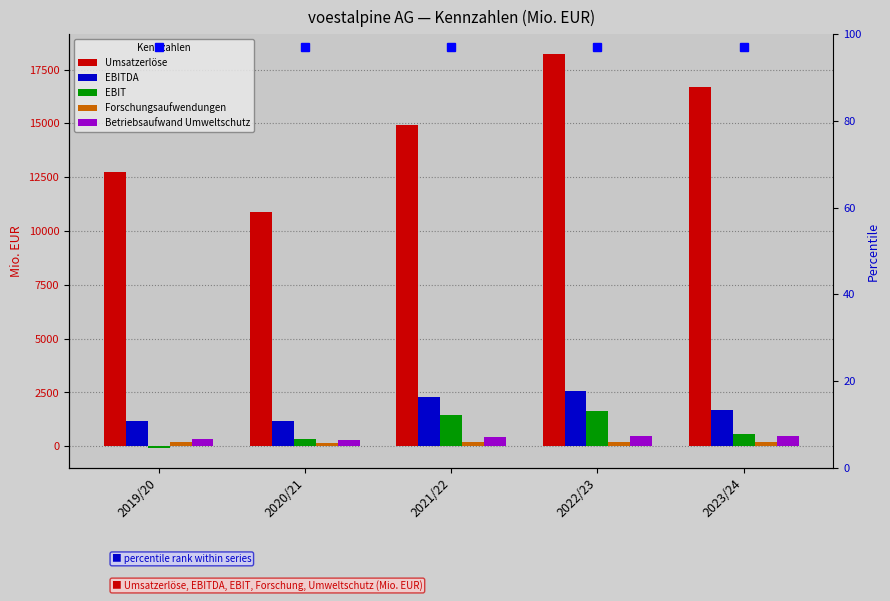

Reading left to right, list all the values displayed in this chart.

Umsatzerlöse: 12717.2	10901.9	14923.2	18225.1	16684.3
EBITDA: 1181.5	1148.1	2291.3	2544.6	1666.1
EBIT: -89.0	338.2	1454.3	1624.2	569.3
Forschungsaufwendungen: 174.4	153.0	173.9	191.2	213.9
Betriebsaufwand Umweltschutz: 314.5	300.1	437.5	480.0	493.1